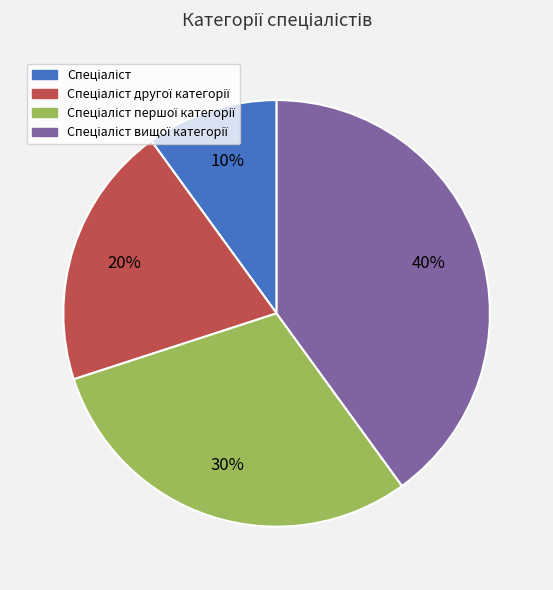

To the nearest percent, what is the difference between the largest and smallest slice percentages?

30%